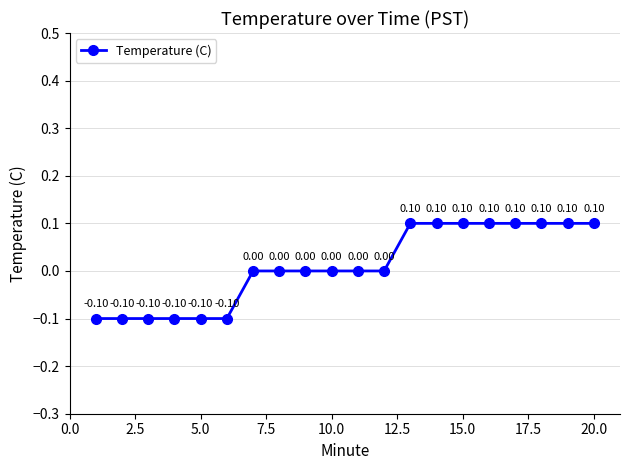

What is the difference between the second highest and second lowest values?

0.2